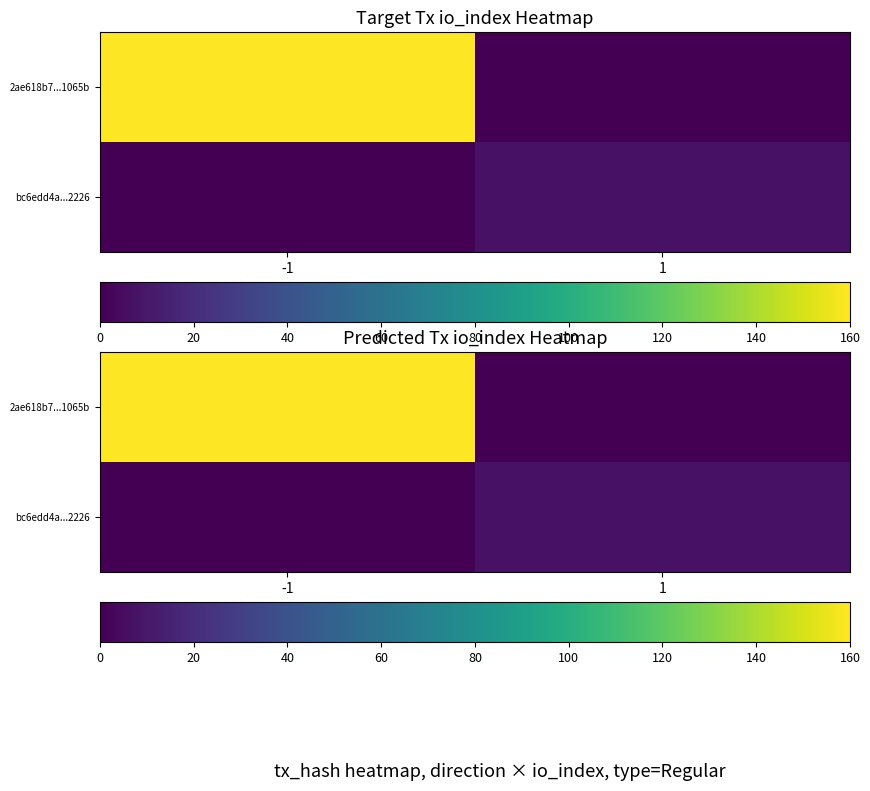

Which has a higher value, 1 or -1?

-1